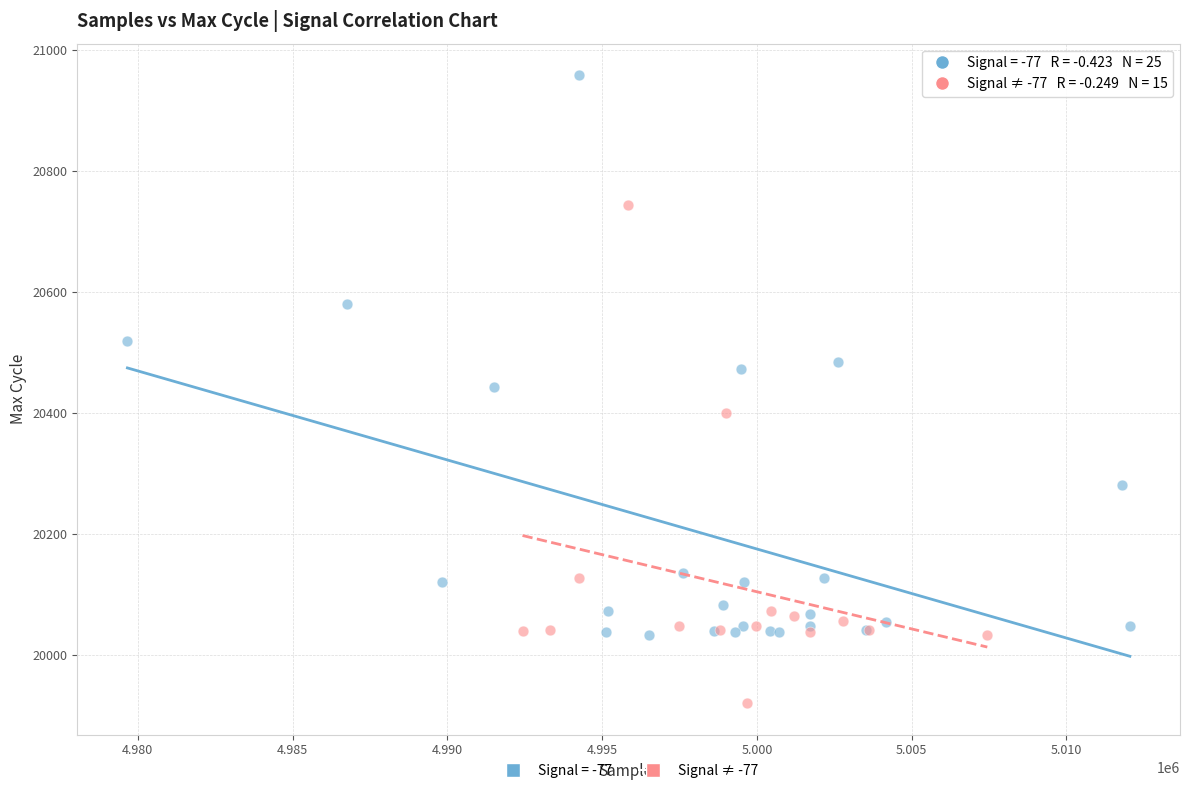

Which series contains the lowest Y value?

Signal ≠ -77